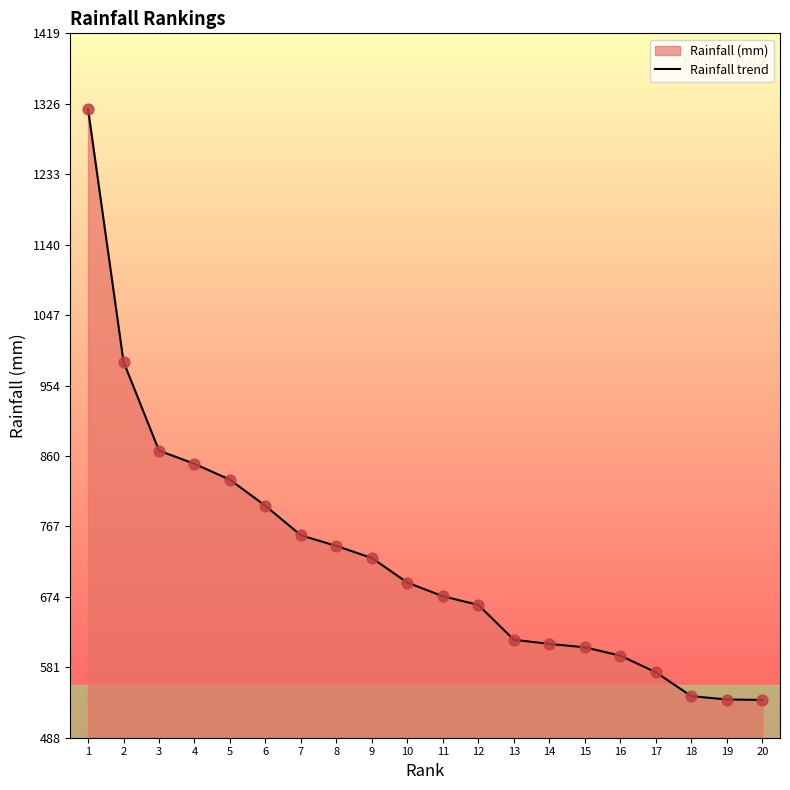

What is the change in value from 5 to 18?

-286.0